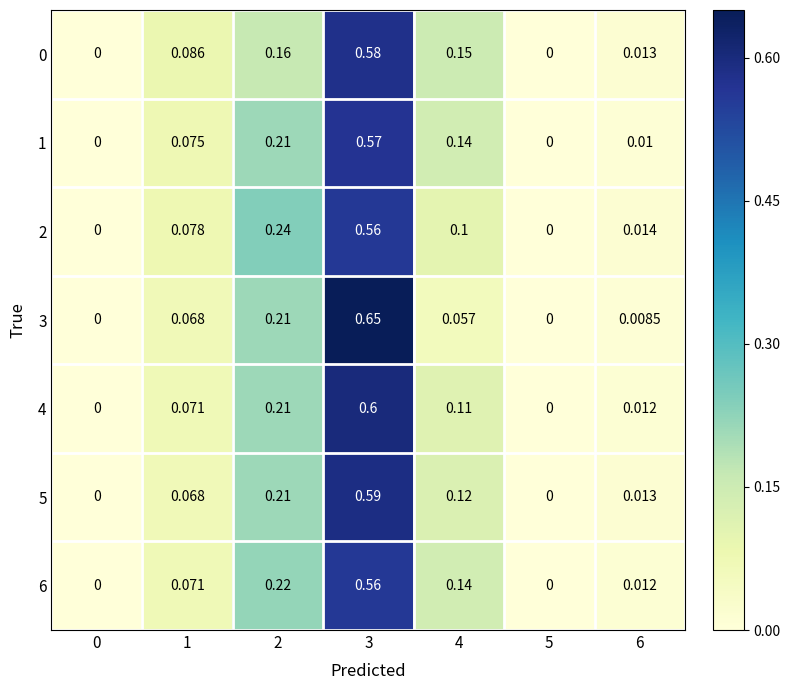

Is the value of 4 at 3 greater than the value of 5 at 6?

Yes